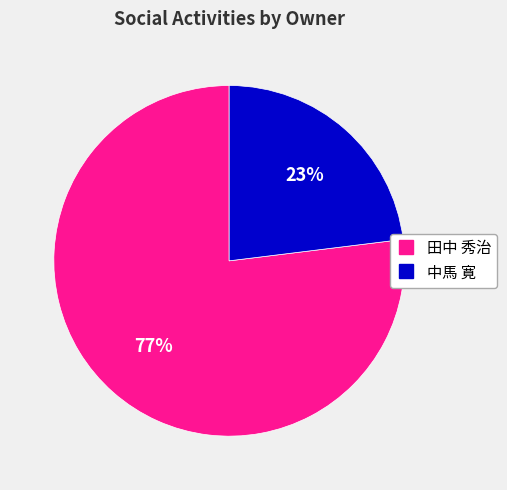

To the nearest percent, what is the average slice percentage?

50%